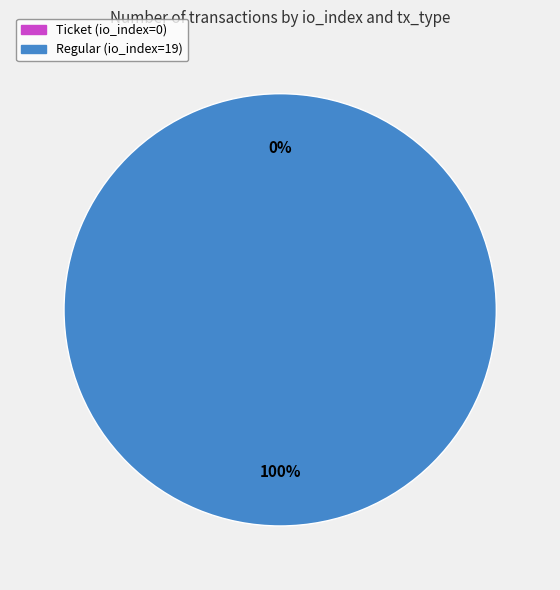

True or false: Regular (io_index=19) accounts for 99% of the total.

False